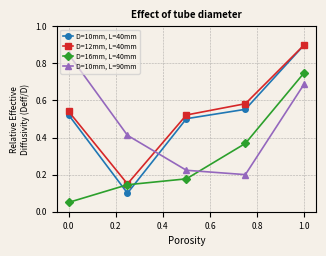

How many intersections are there between D=10mm, L=40mm and D=16mm, L=40mm?

2